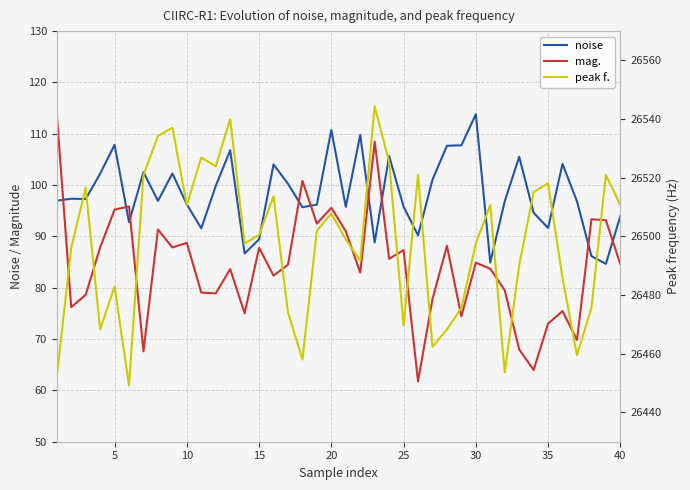

What is the value of the peak f. point at the 15th from the left?

26500.5